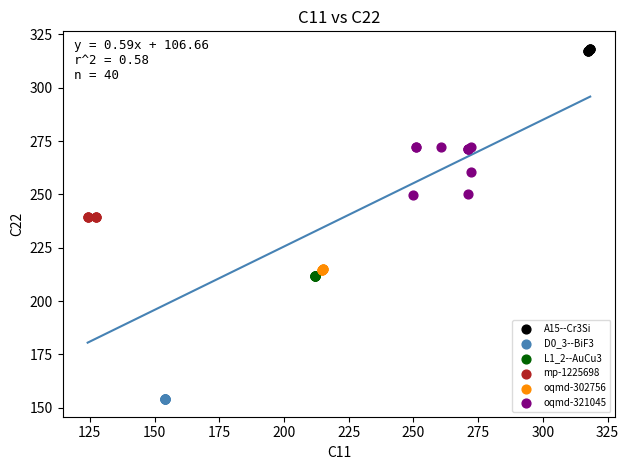

Which series has the largest Y range (max minus min)?

oqmd-321045